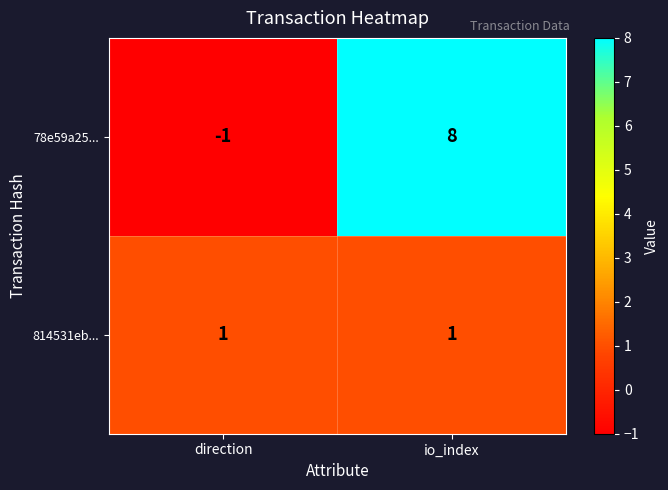

How many positive values does the 78e59a25... series have?

1